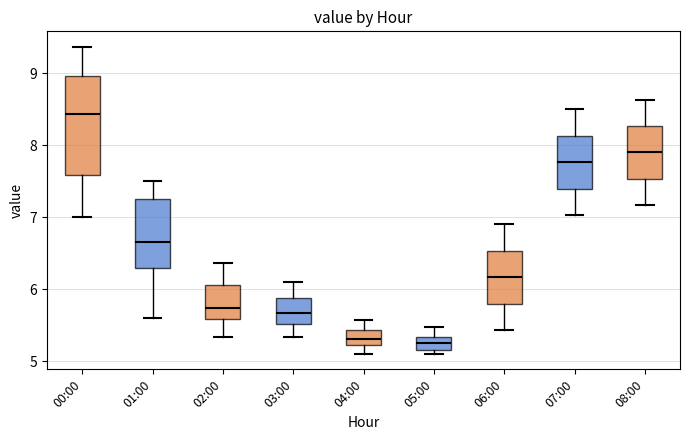

Which box is the tallest, from its lower edge to its upper edge?

00:00